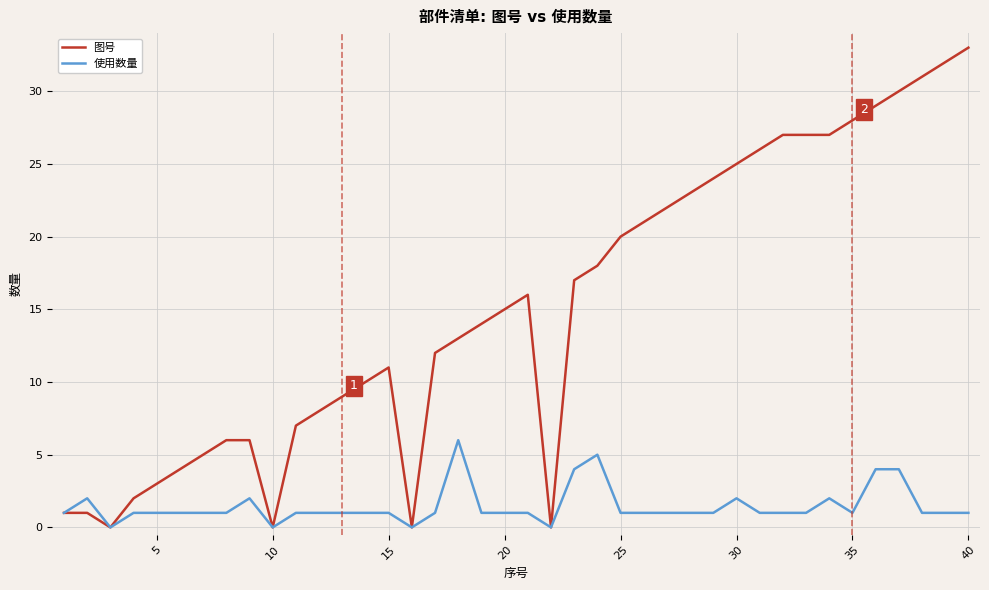

What is the maximum value shown in the chart?

33